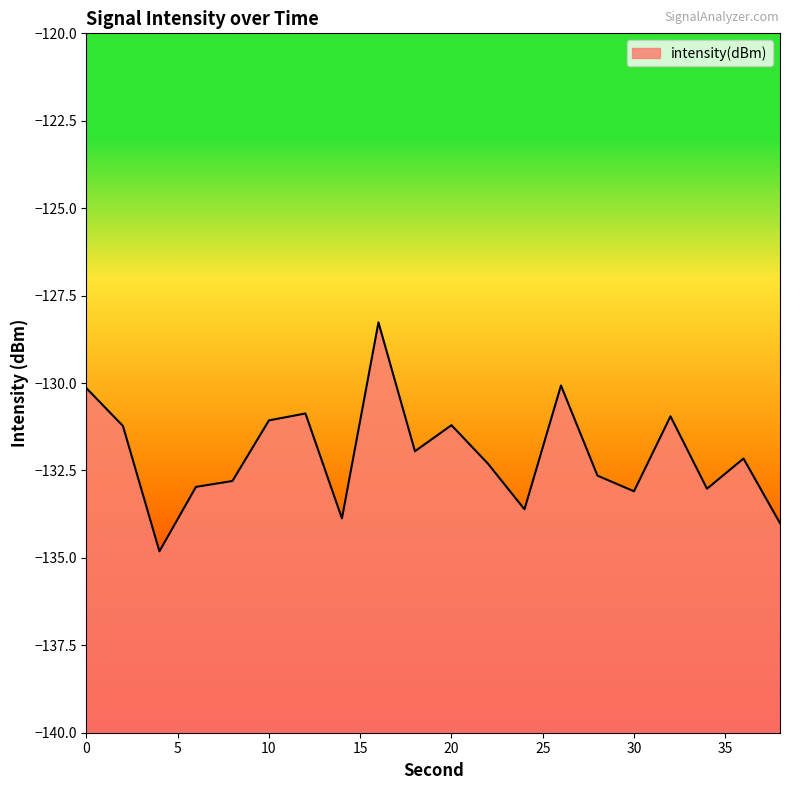

What is the minimum value shown in the chart?

-134.8